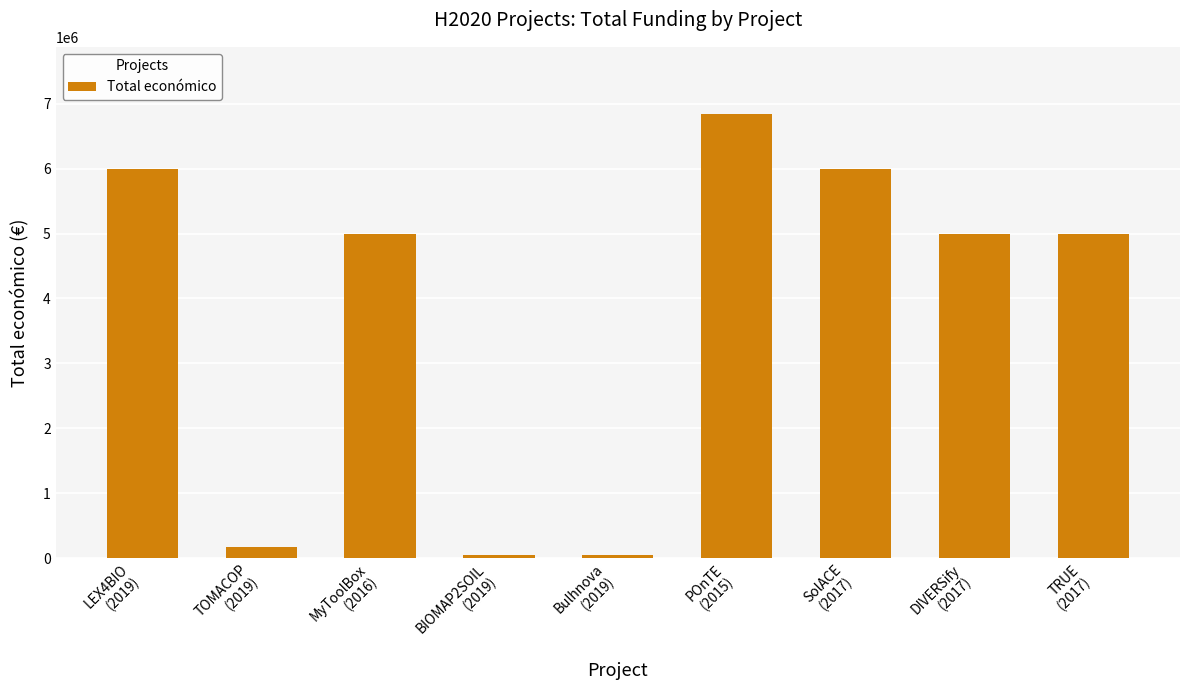

How many values are below 4999363?

4